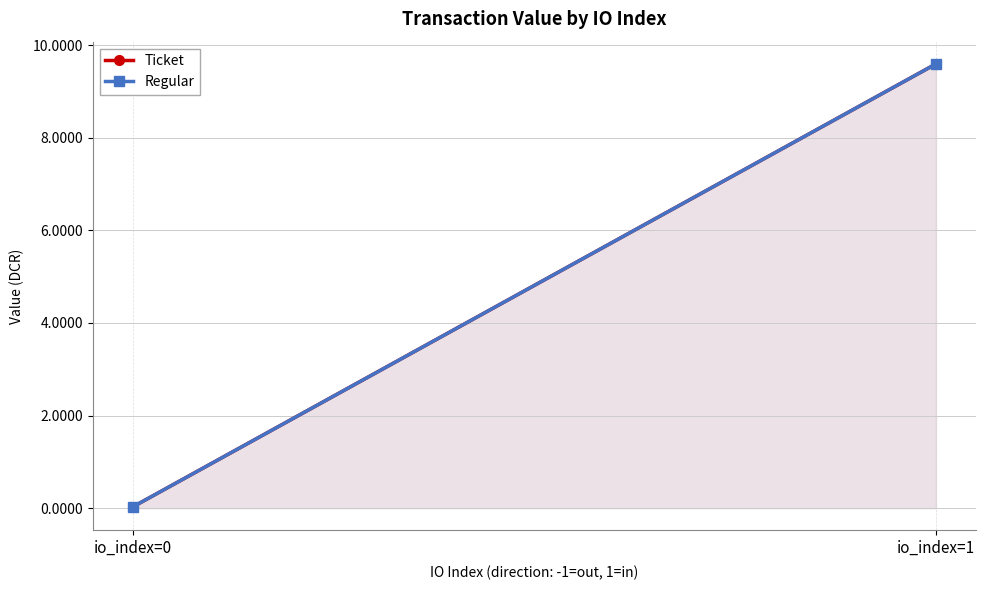

Between io_index=1 and io_index=0, which is larger?

io_index=1